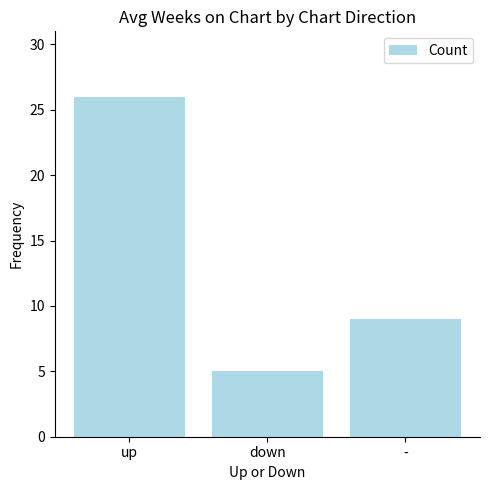

Reading left to right, extract all data points from this chart.

26	5	9